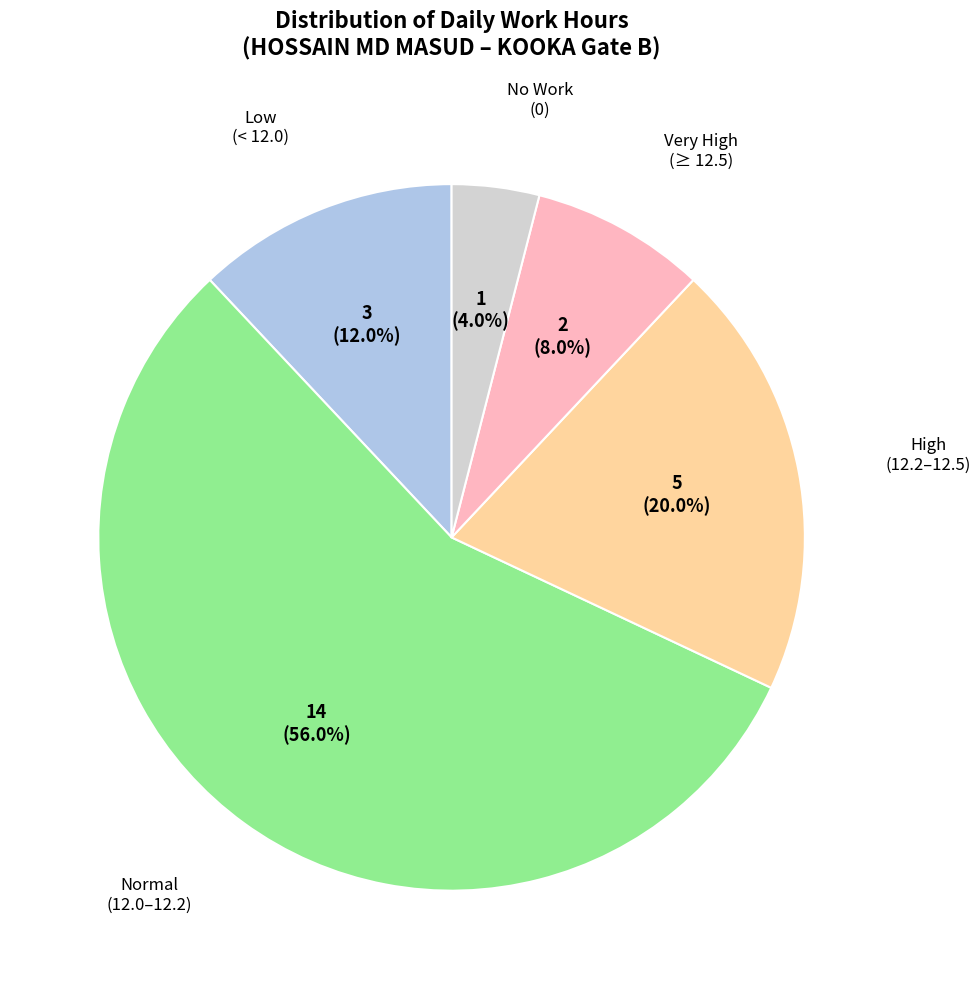

Is there a majority slice in this chart?

Yes